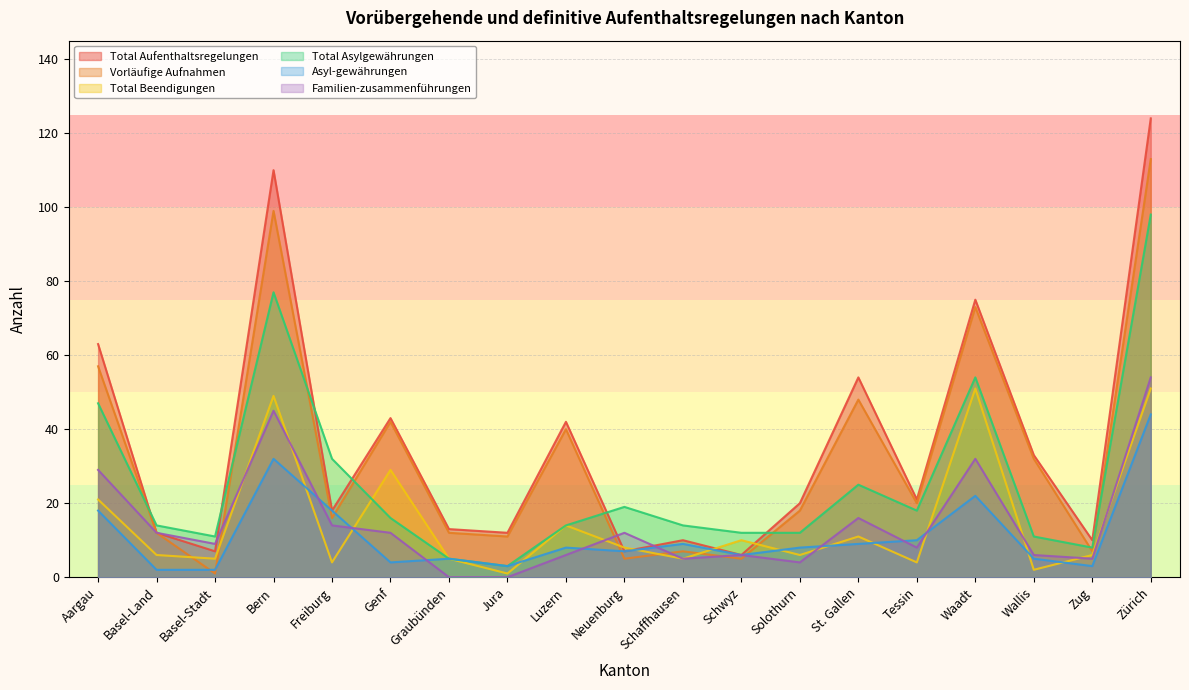

What is the total value across all series at Genf?

146